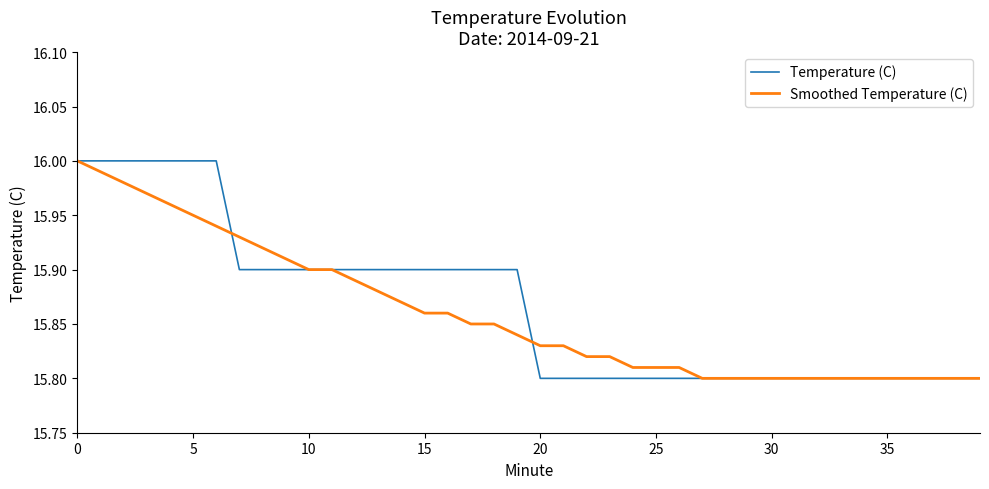

Reading left to right, list all the values displayed in this chart.

Temperature (C): 16.0	16.0	16.0	16.0	16.0	16.0	16.0	15.9	15.9	15.9	15.9	15.9	15.9	15.9	15.9	15.9	15.9	15.9	15.9	15.9	15.8	15.8	15.8	15.8	15.8	15.8	15.8	15.8	15.8	15.8	15.8	15.8	15.8	15.8	15.8	15.8	15.8	15.8	15.8	15.8
Smoothed Temperature (C): 16.0	16.0	16.0	16.0	16.0	15.9	15.9	15.9	15.9	15.9	15.9	15.9	15.9	15.9	15.9	15.9	15.9	15.8	15.8	15.8	15.8	15.8	15.8	15.8	15.8	15.8	15.8	15.8	15.8	15.8	15.8	15.8	15.8	15.8	15.8	15.8	15.8	15.8	15.8	15.8